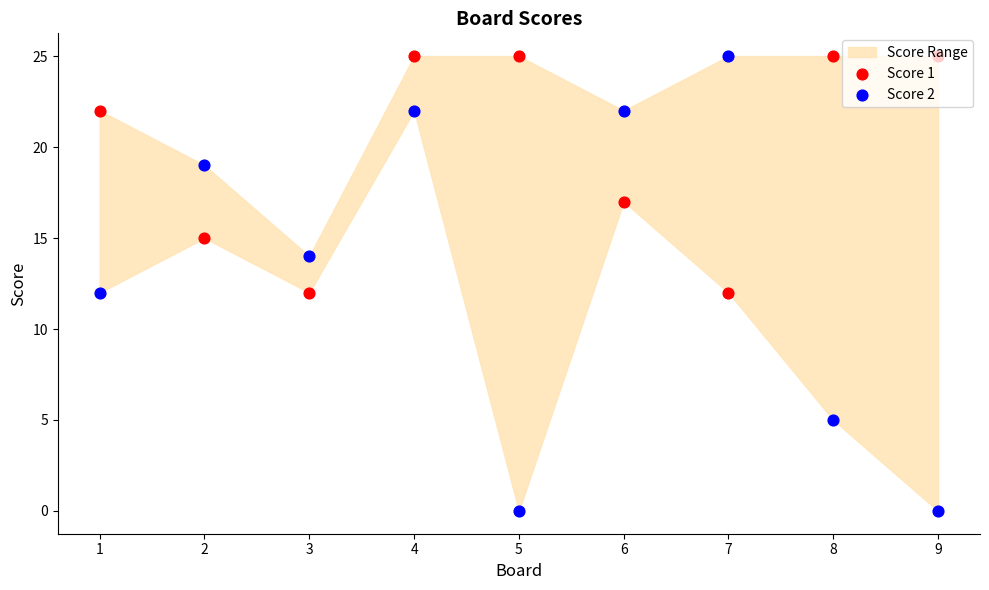

Is the value of Score 1 at 8 greater than the value of Score 2 at 9?

Yes